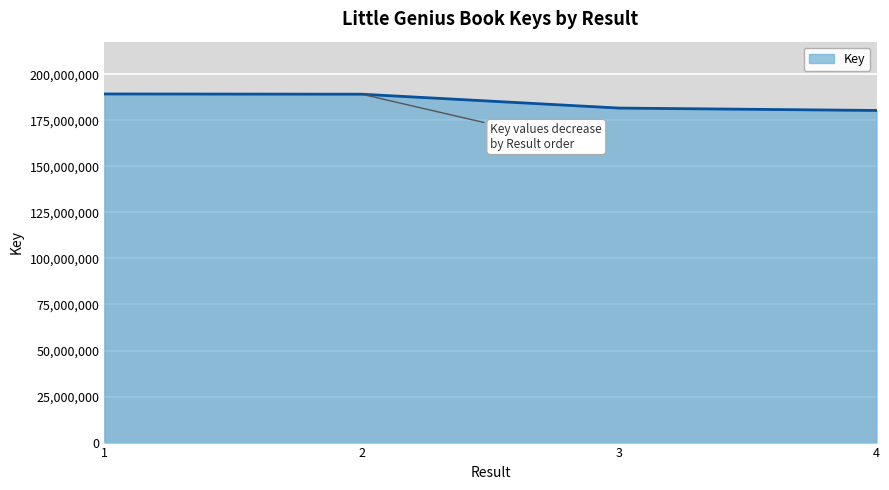

What is the sum of the values at 2 and 3?

370814089